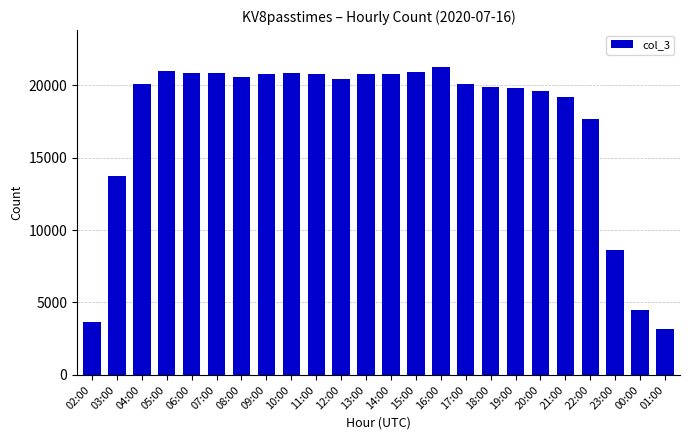

At which category does the chart reach its minimum across all series?

01:00